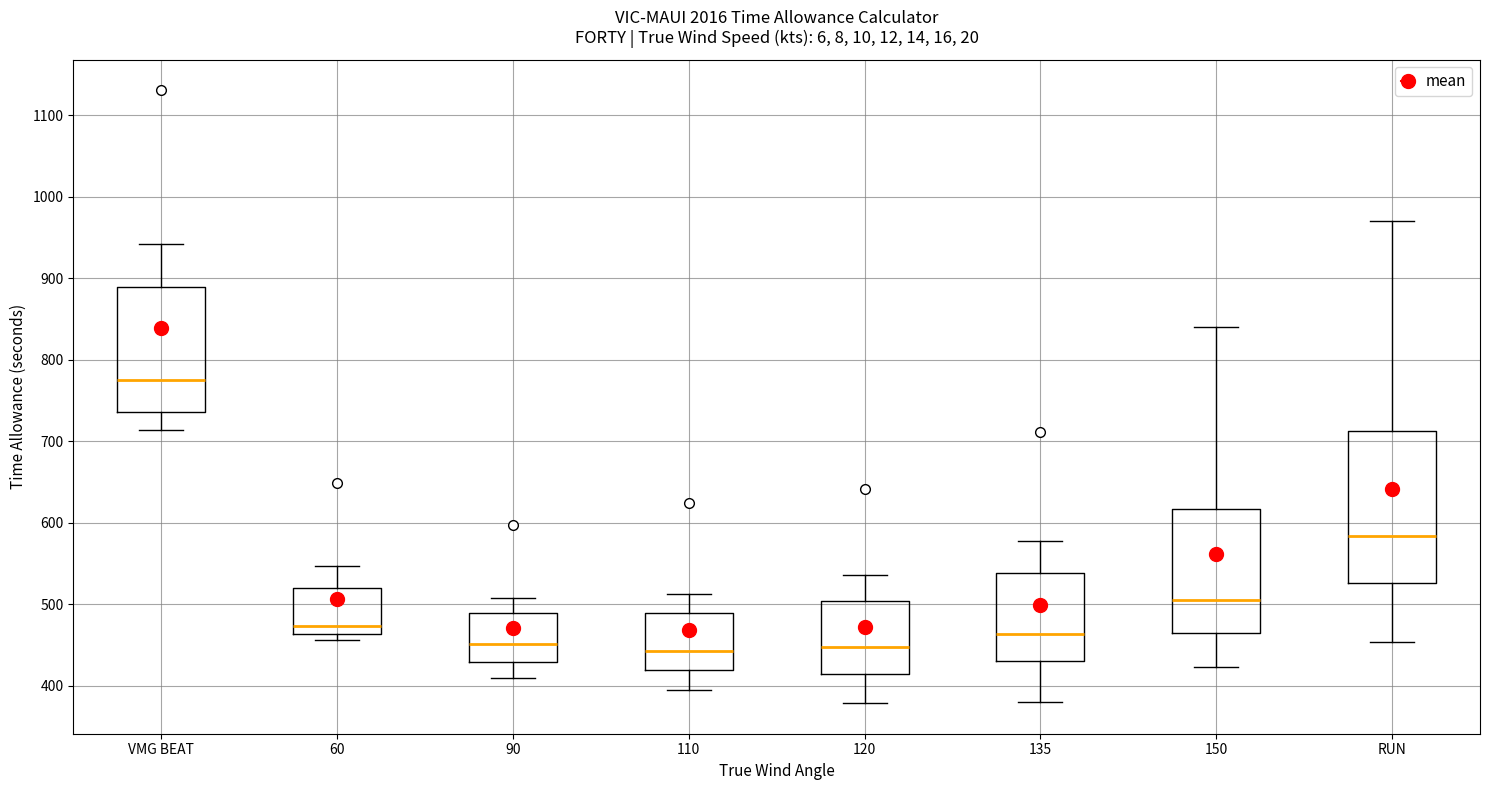

Which box has the highest median line?

VMG BEAT